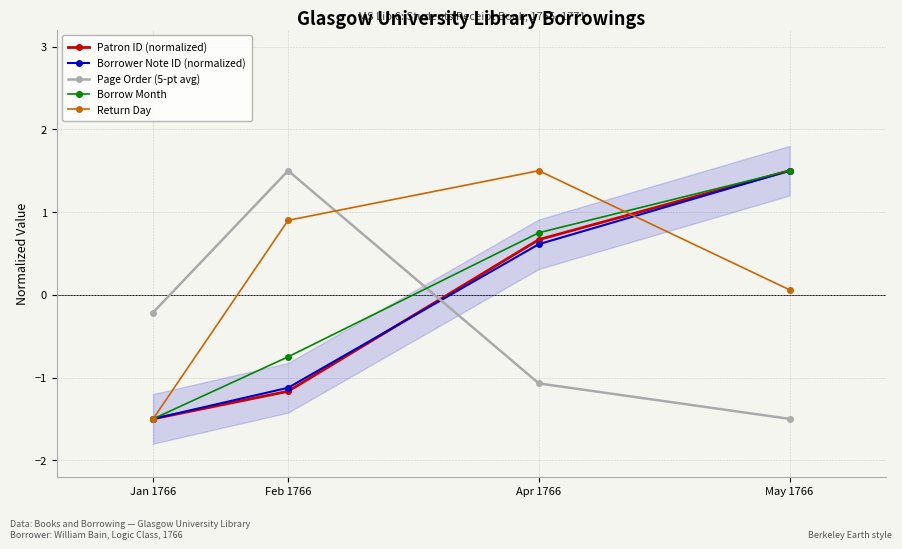

At how many categories does at least one series exceed 1?

3